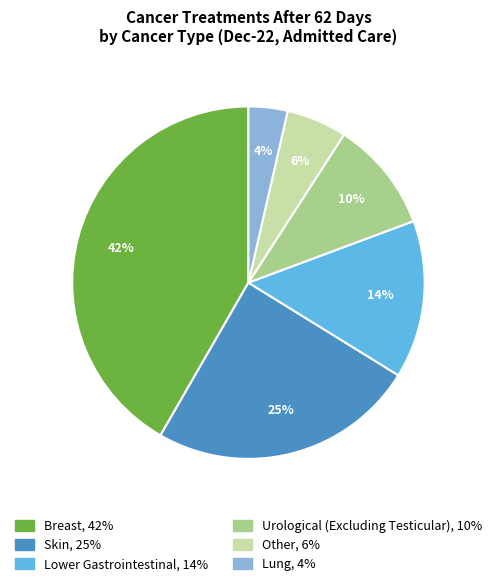

Approximately how many times larger is the value at Lower Gastrointestinal compared to Breast?

0.3